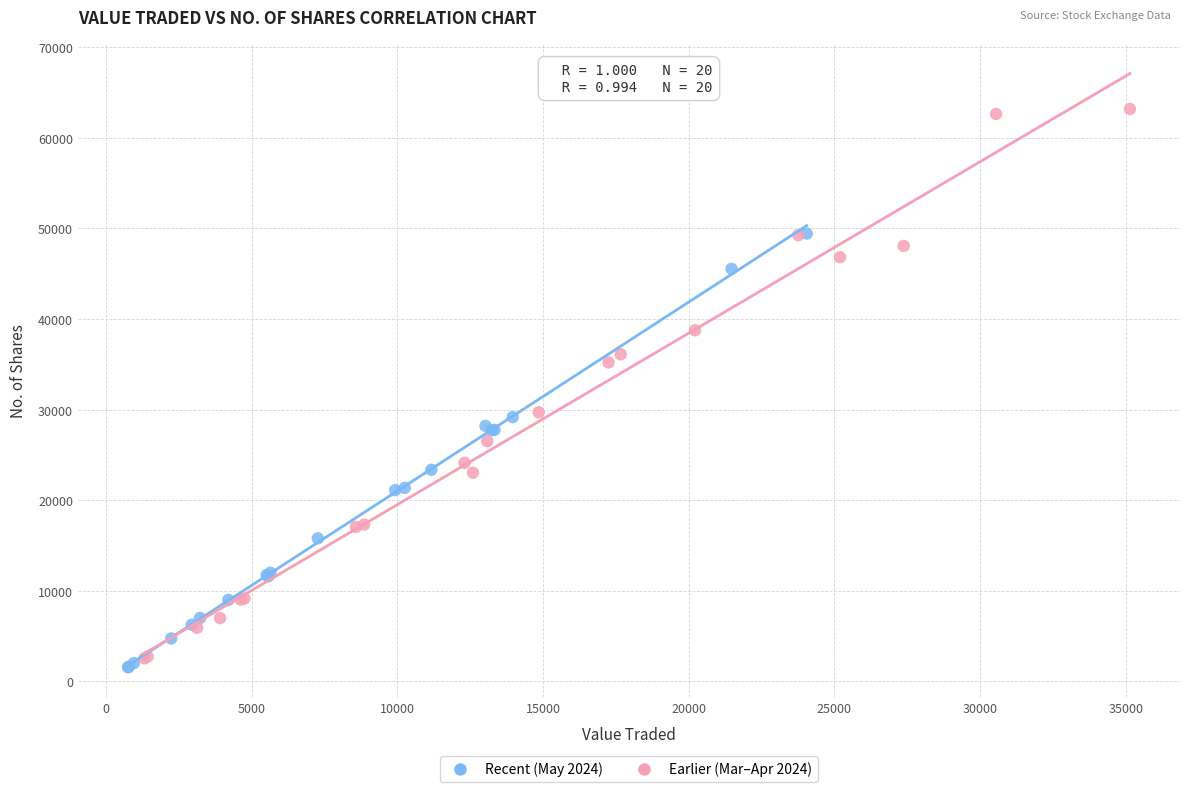

What are all the series names shown in the legend?

Recent (May 2024), Earlier (Mar–Apr 2024)